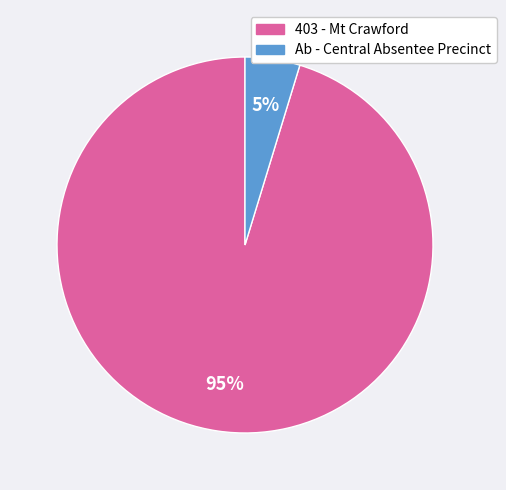

Is the sum of Ab - Central Absentee Precinct and 403 - Mt Crawford greater than half?

Yes